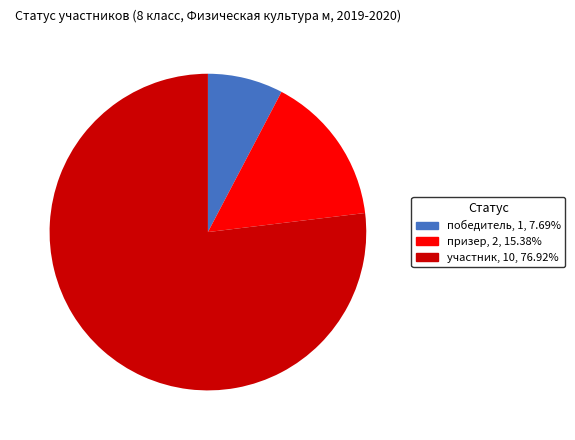

Which slice is the largest?

участник